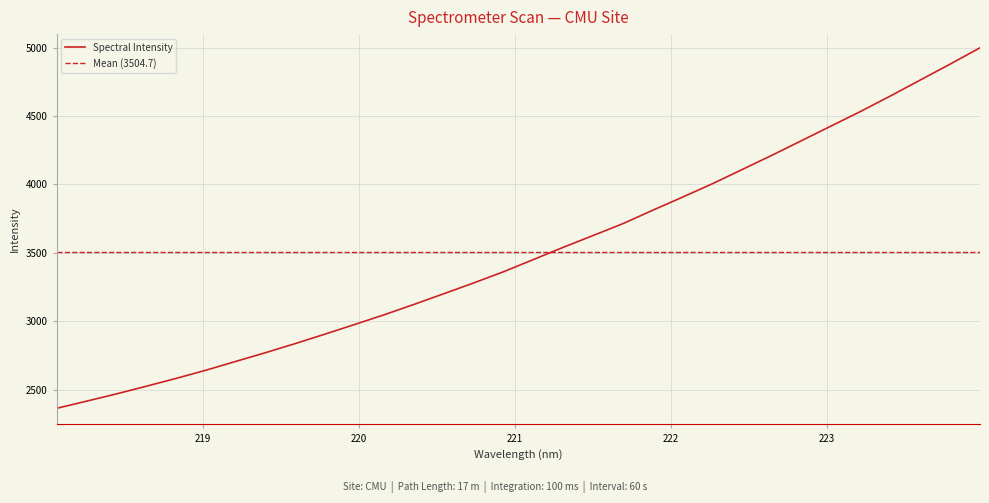

At which label does the data first exceed 3451?

221.1174